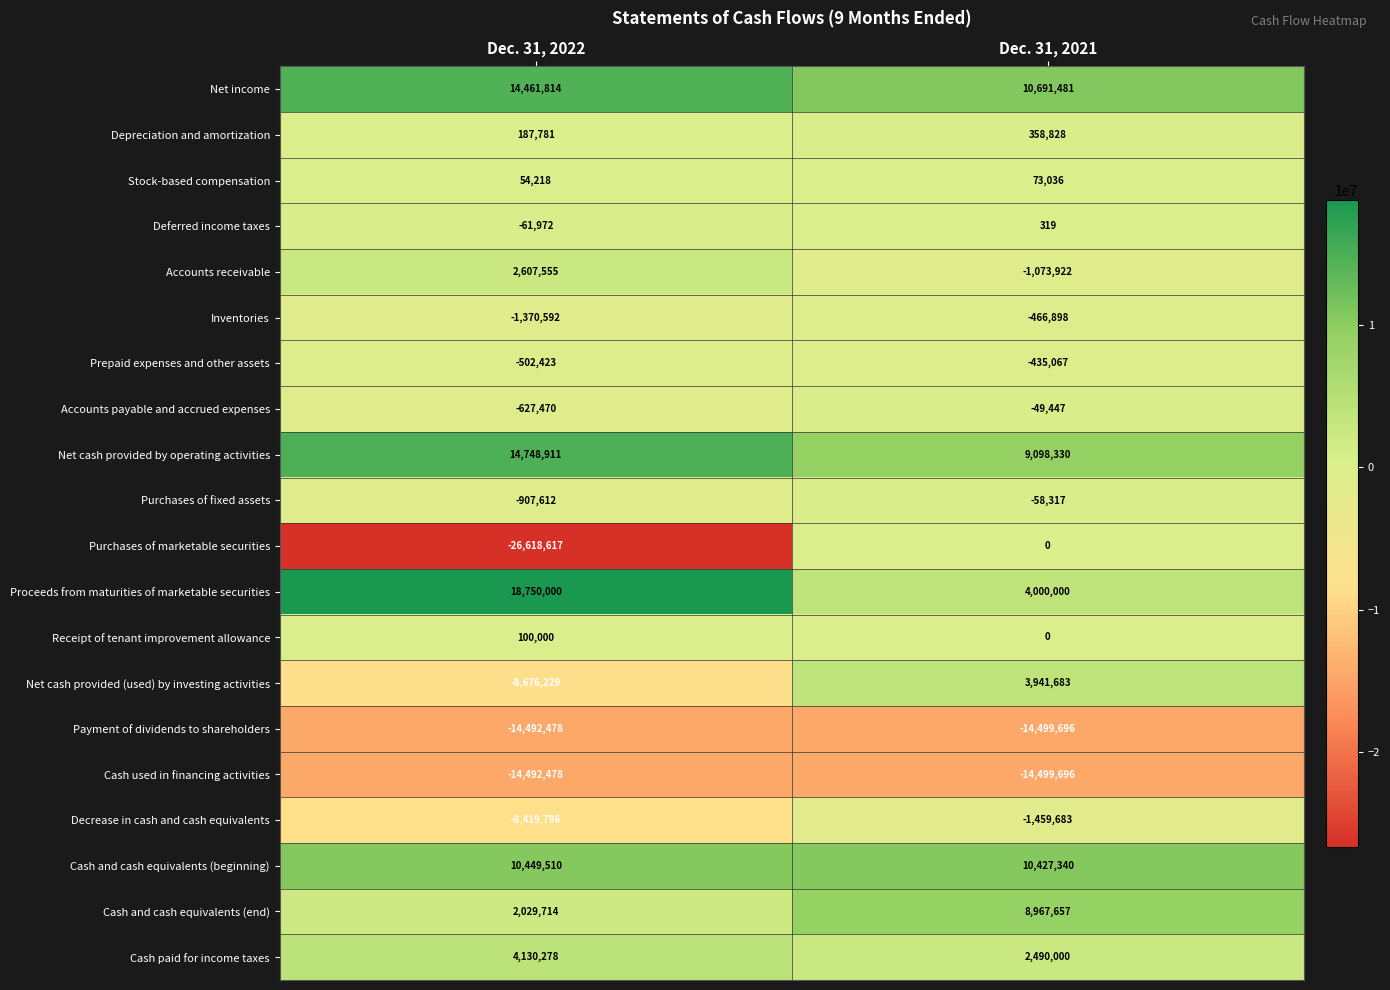

At which category is the sum across all series the highest?

Dec. 31, 2021